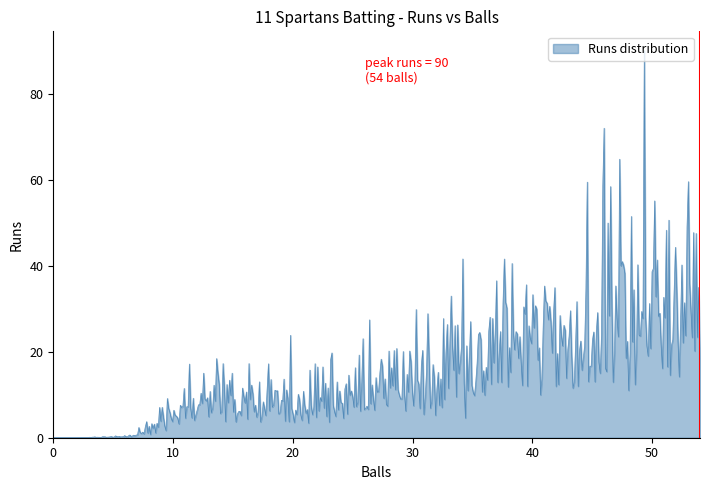

What is the difference between the maximum and minimum values?

90.0